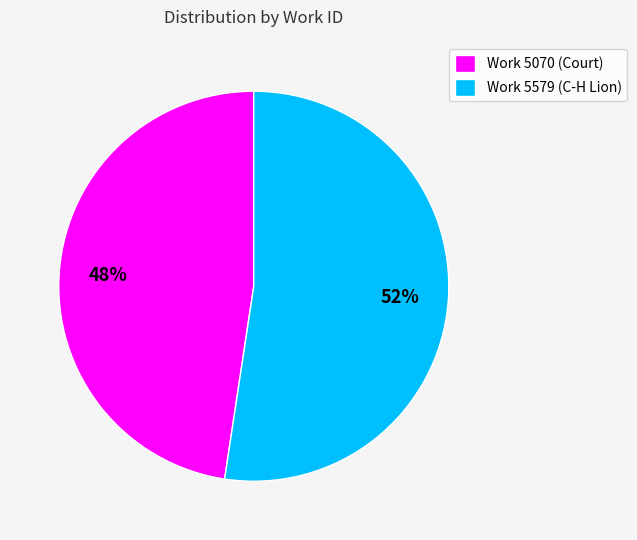

Is it true that Work 5070 (Court) is 41% of the pie?

False